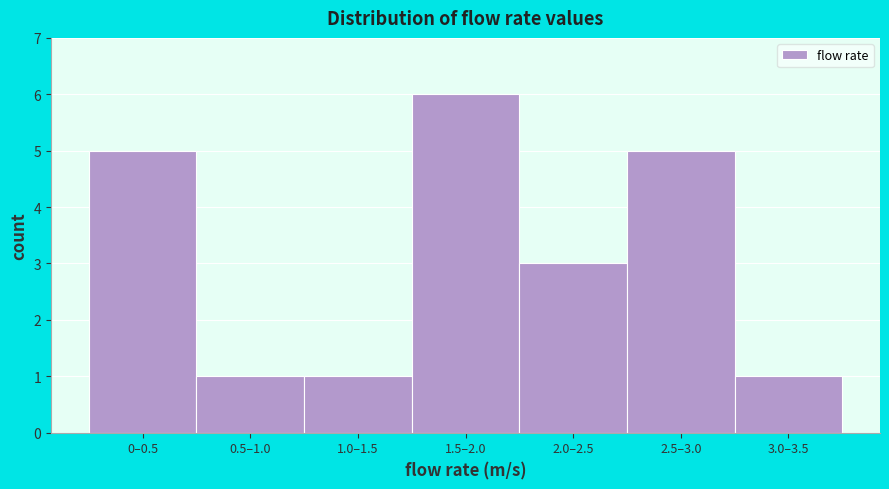

Reading right to left, transcribe all the data shown in this chart.

3.0–3.5=1	2.5–3.0=5	2.0–2.5=3	1.5–2.0=6	1.0–1.5=1	0.5–1.0=1	0–0.5=5